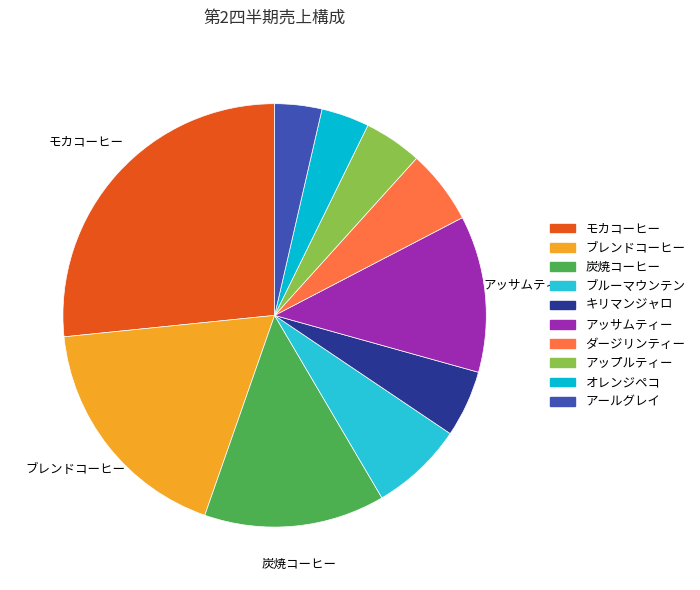

Rank the categories by value from highest to lowest.

モカコーヒー, ブレンドコーヒー, 炭焼コーヒー, アッサムティー, ブルーマウンテン, ダージリンティー, キリマンジャロ, アップルティー, オレンジペコ, アールグレイ